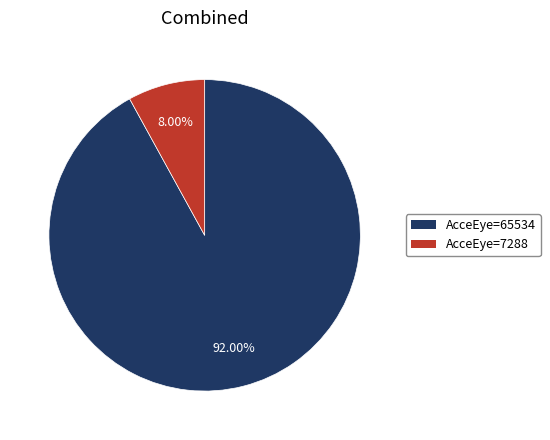

What is the largest slice in the pie chart?

AcceEye=65534